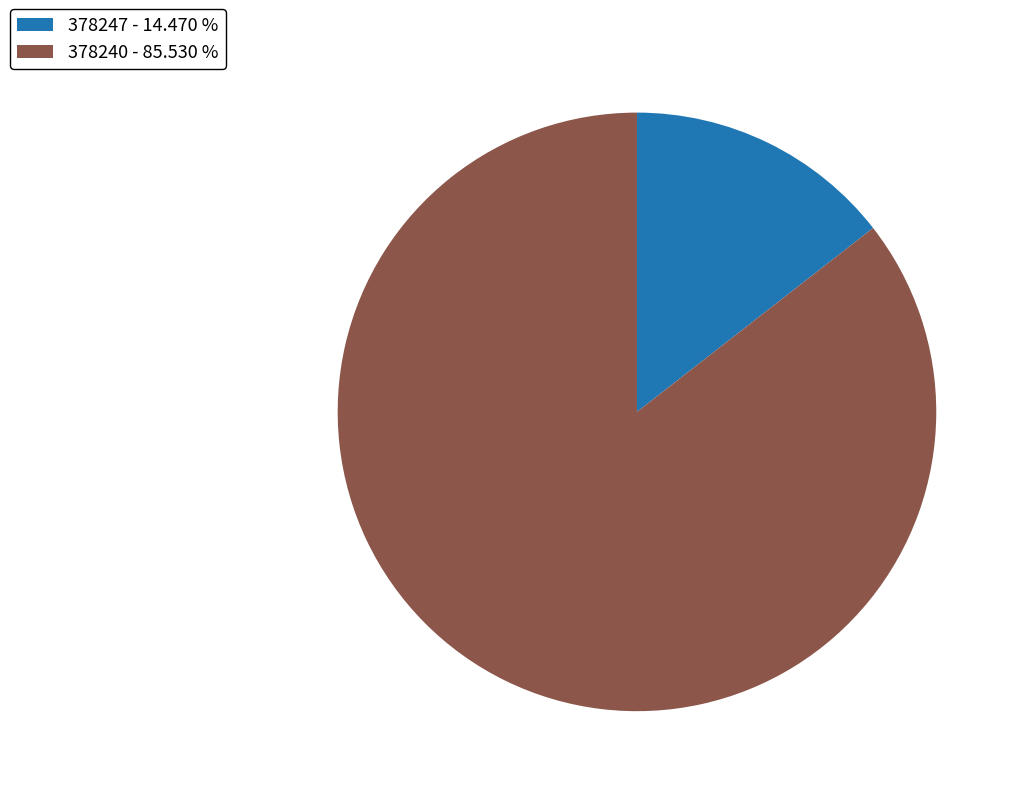

Count the number of slices in the pie.

2